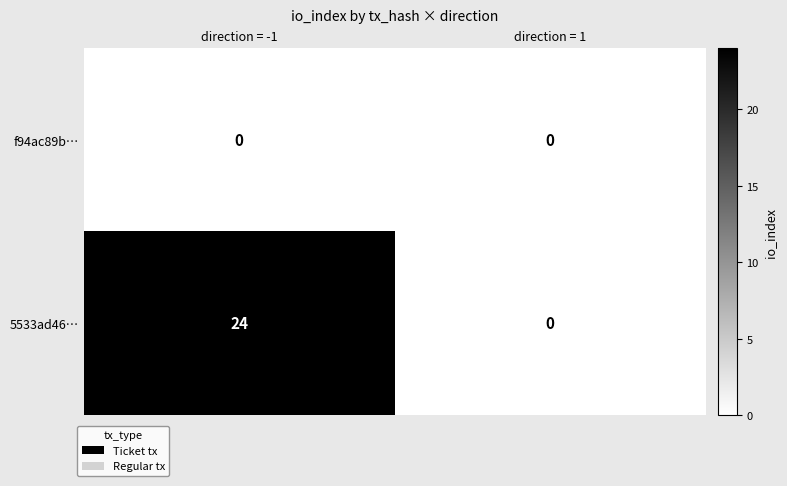

Rank the series by their average value, from lowest to highest.

f94ac89b…, 5533ad46…